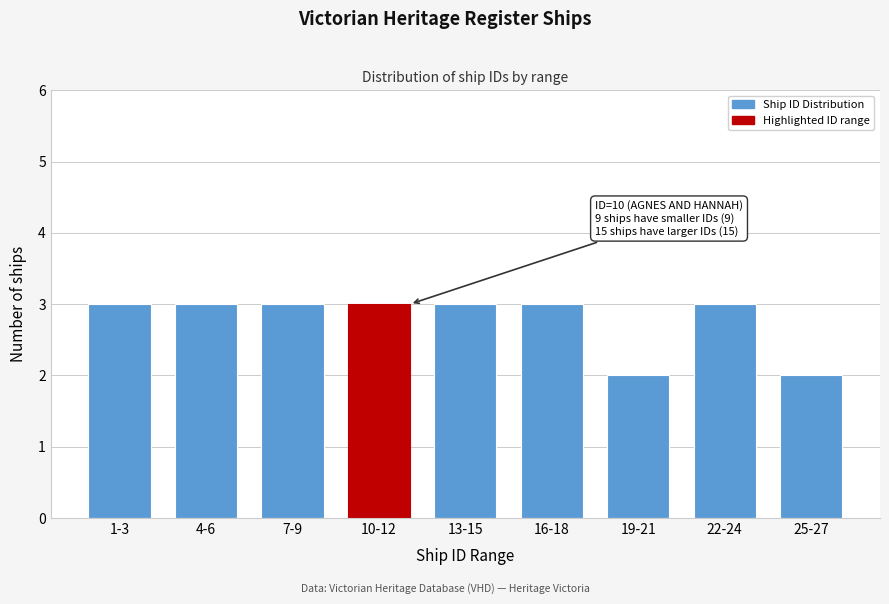

Reading left to right, transcribe all the data shown in this chart.

1-3=3	4-6=3	7-9=3	10-12=3	13-15=3	16-18=3	19-21=2	22-24=3	25-27=2